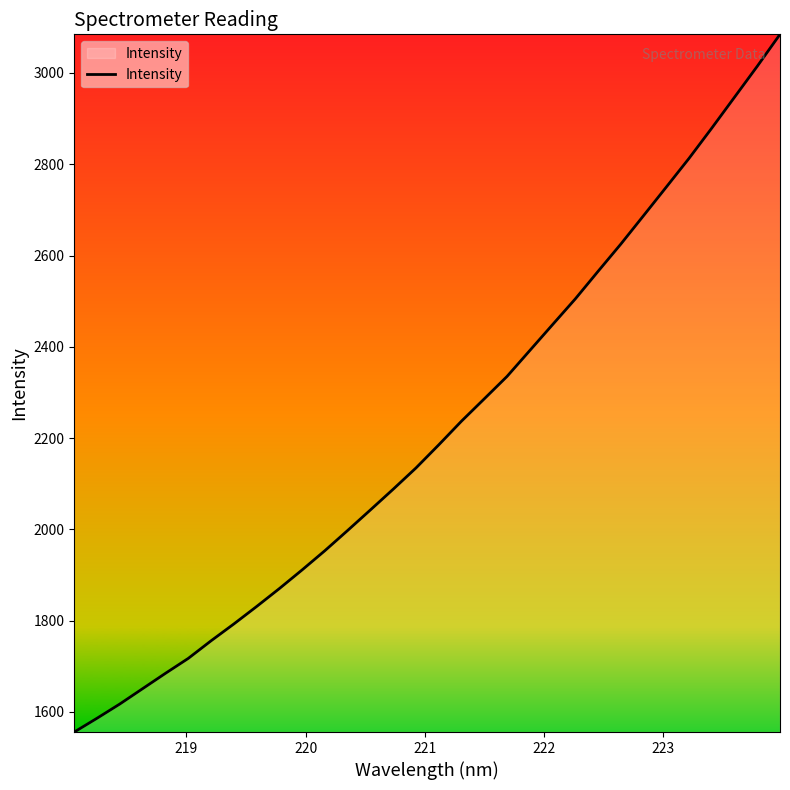

True or false: there are more than 0 points higher than both neighbors.

False